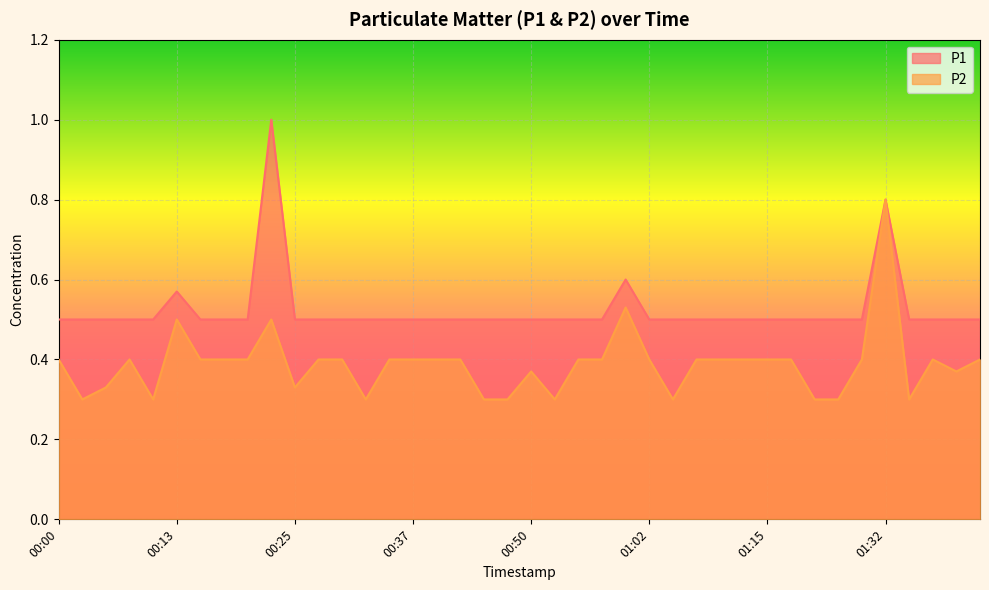

Which series has the largest total across all categories?

P1